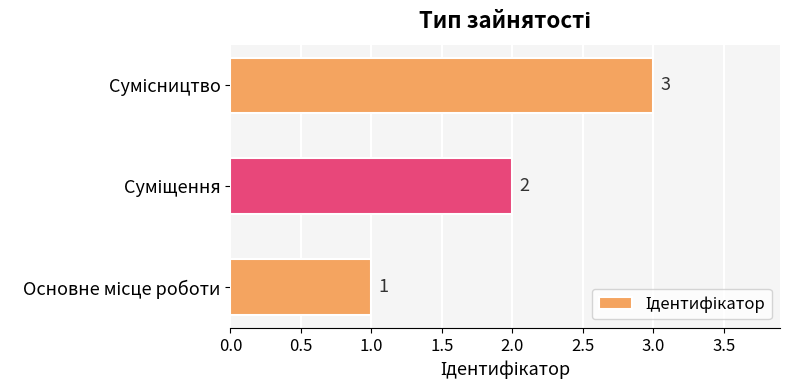

What is the sum of all values?

6